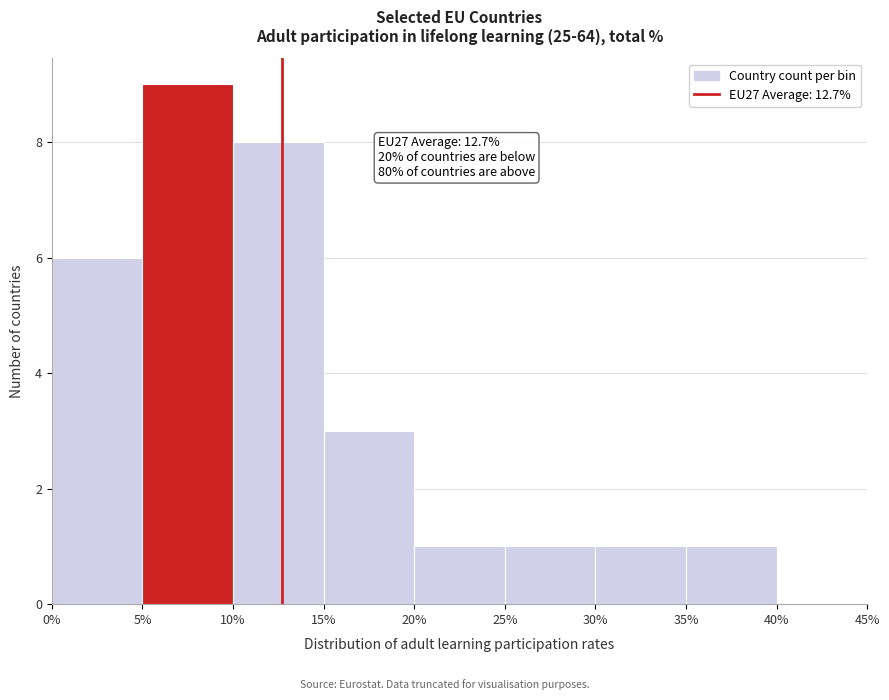

Which range on the x-axis has the tallest bar?

5% to 10%